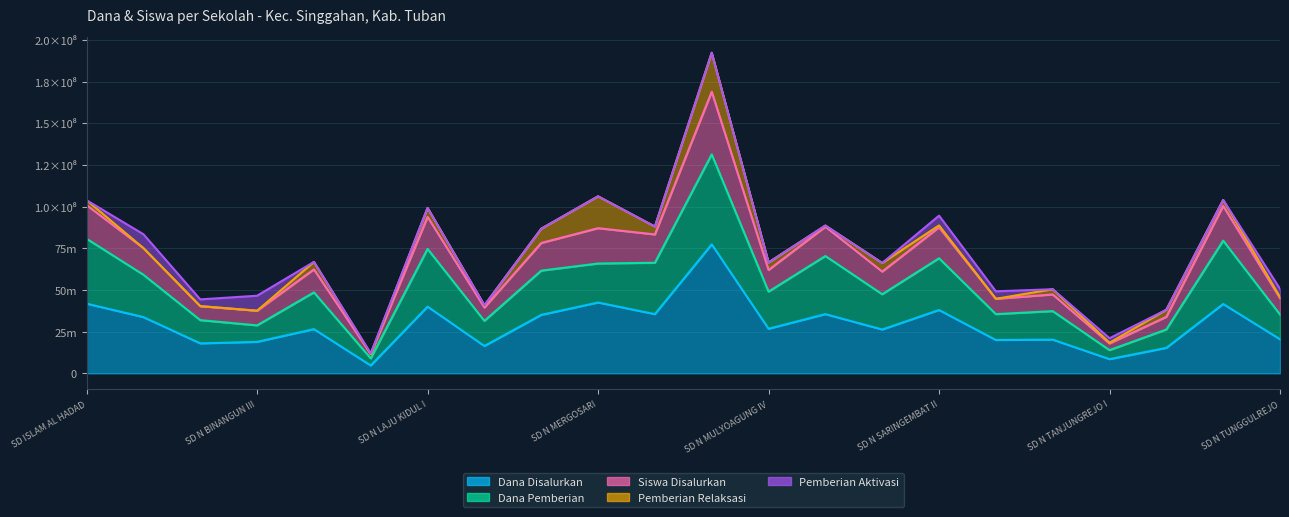

The value of Siswa Disalurkan at SD N LAJULOR is 133502357. True or false?

False